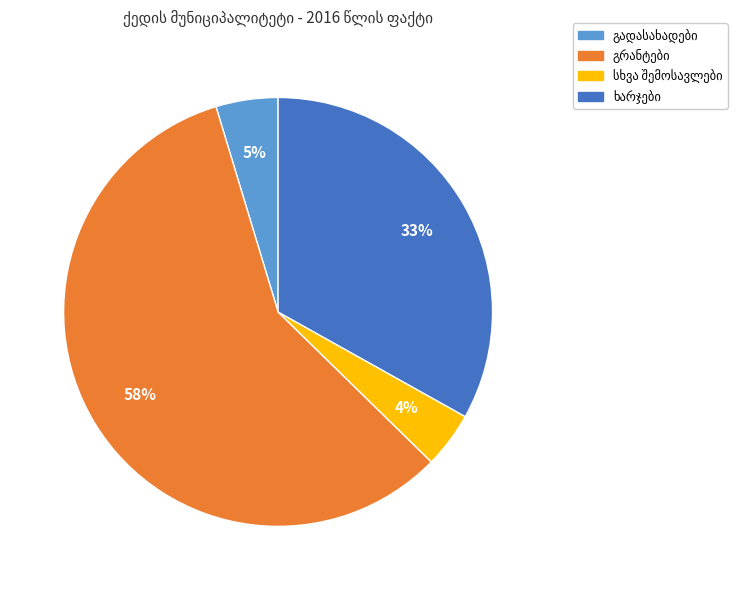

To the nearest percent, what is the average slice percentage?

25%